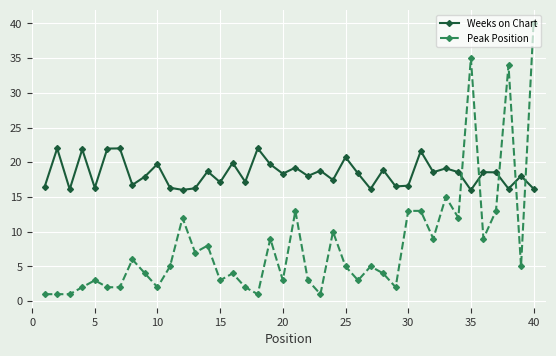

How many intersections are there between Peak Position and Weeks on Chart?

5